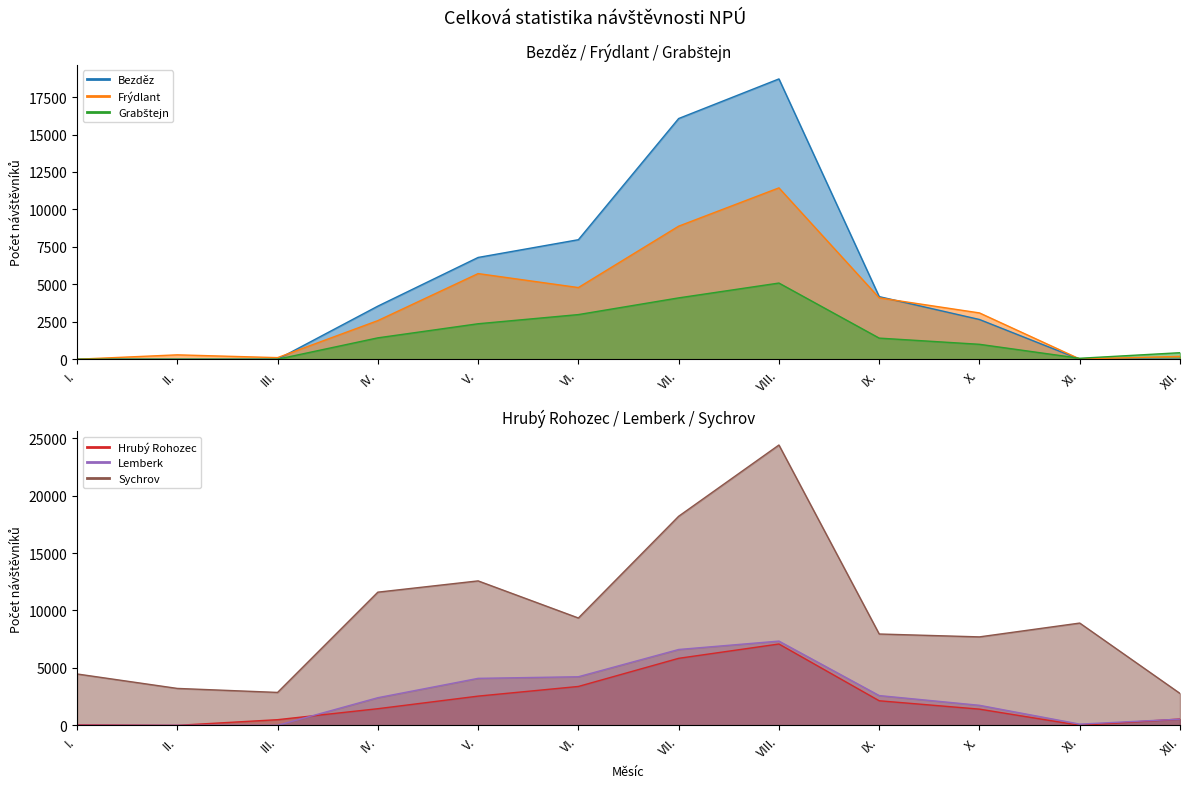

How many positive values does the Grabštejn series have?

9